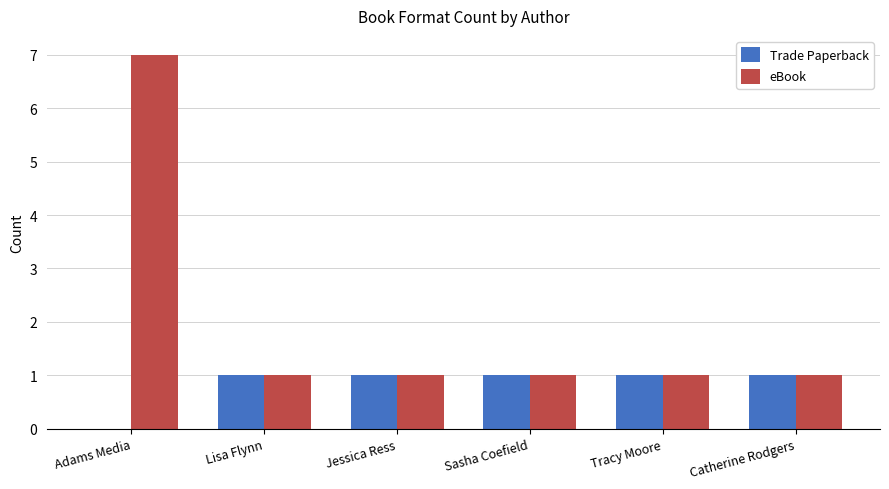

What is the total value across all series at Adams Media?

7